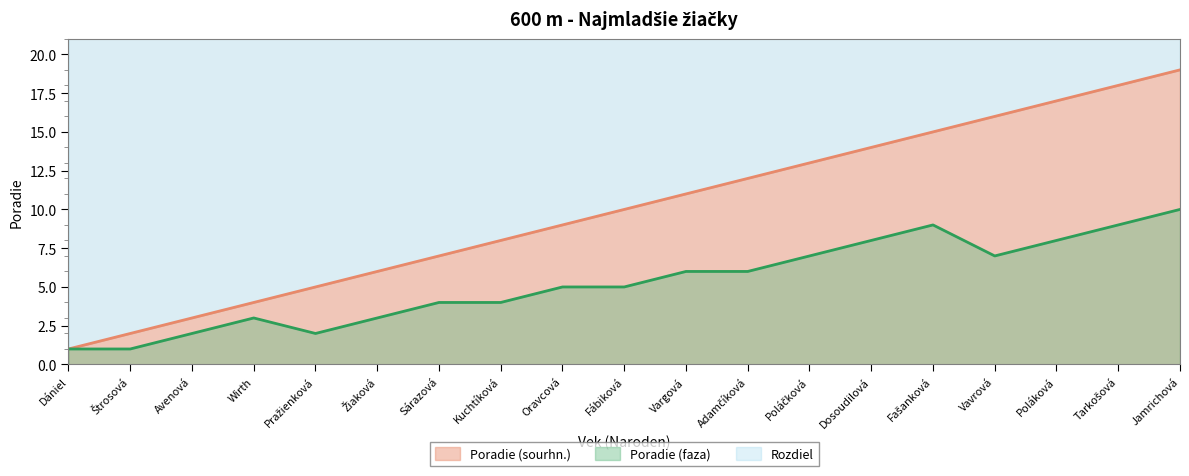

True or false: Poradie (faza) and Poradie (sourhn.) intersect in this chart.

False